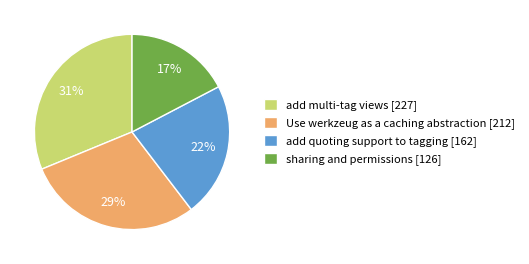

To the nearest percent, what portion does add quoting support to tagging represent?

22%